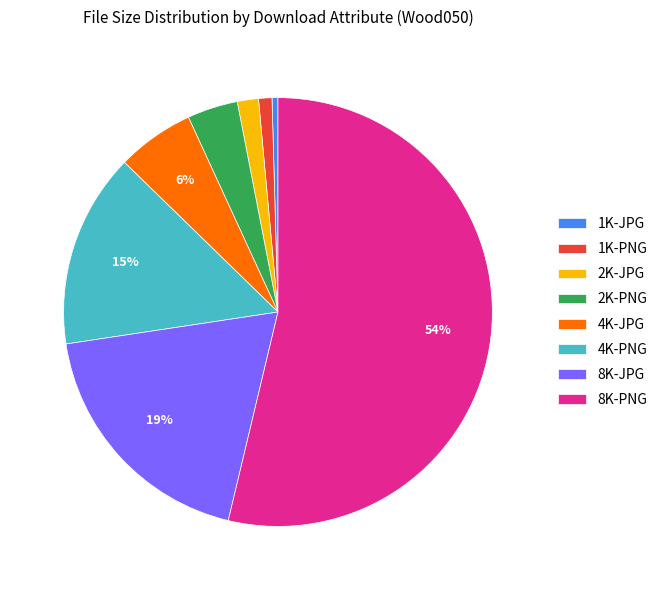

Which category accounts for the majority?

8K-PNG